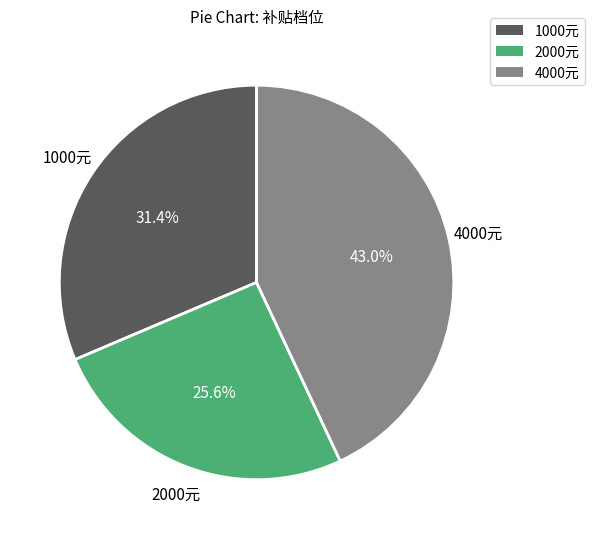

What is the smallest slice in the pie chart?

2000元